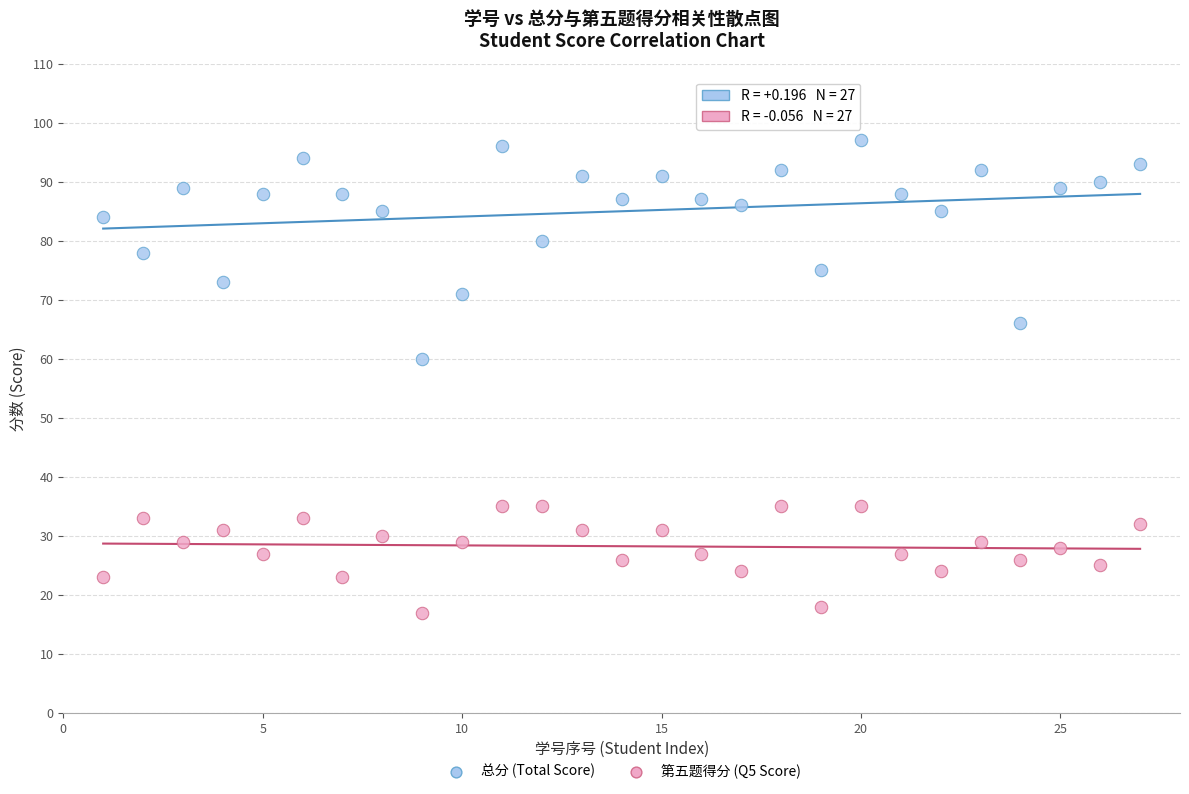

Across all data points, what is the range of Y values (max minus min)?

80